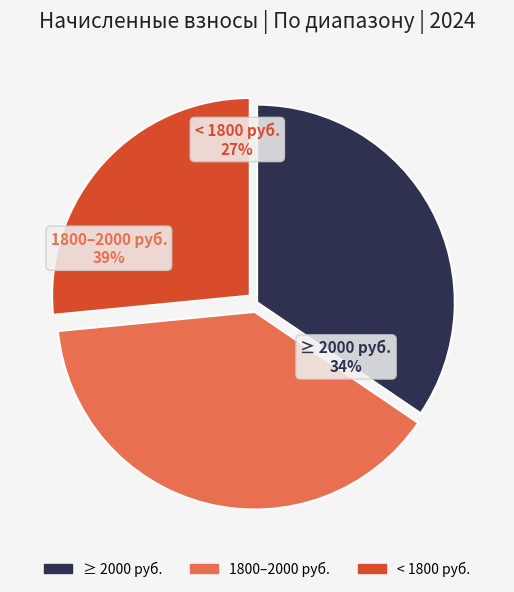

Does 6 represent more than half of the total?

No